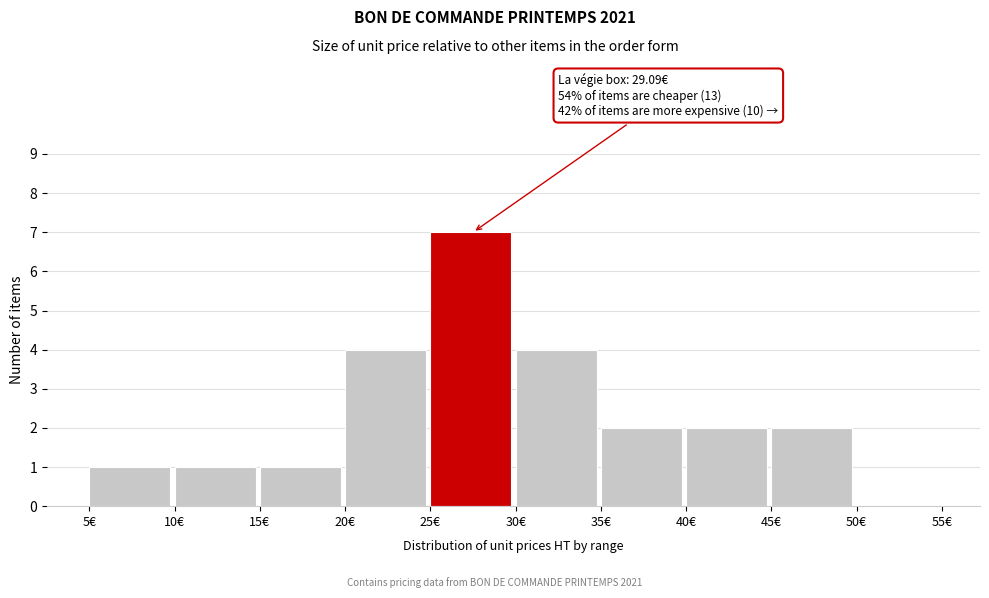

Which range on the x-axis has the tallest bar?

25 to 30